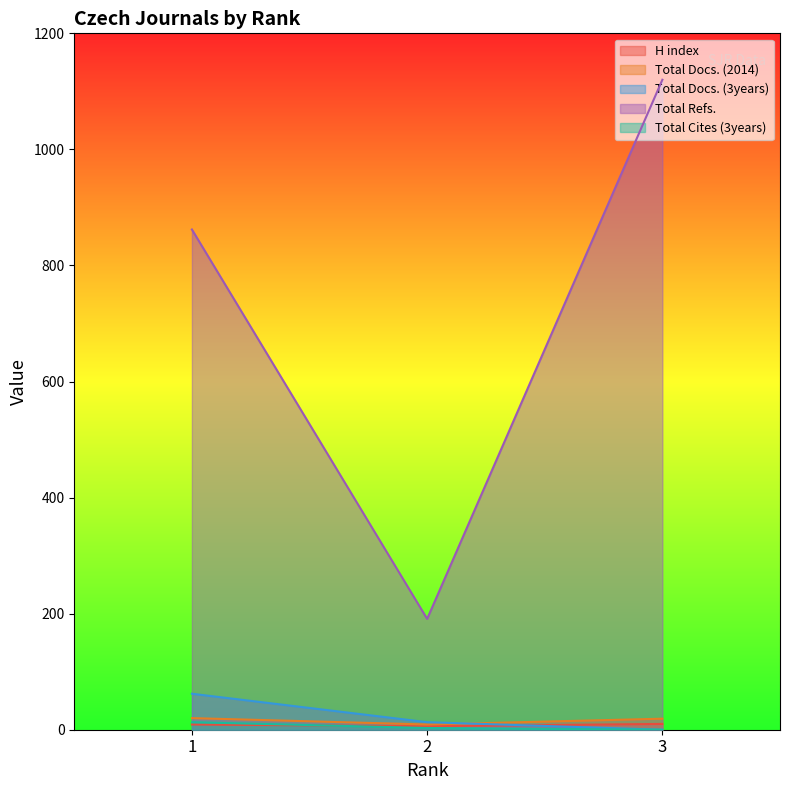

What is the value of the Total Refs. point at the 3rd from the left?

1120